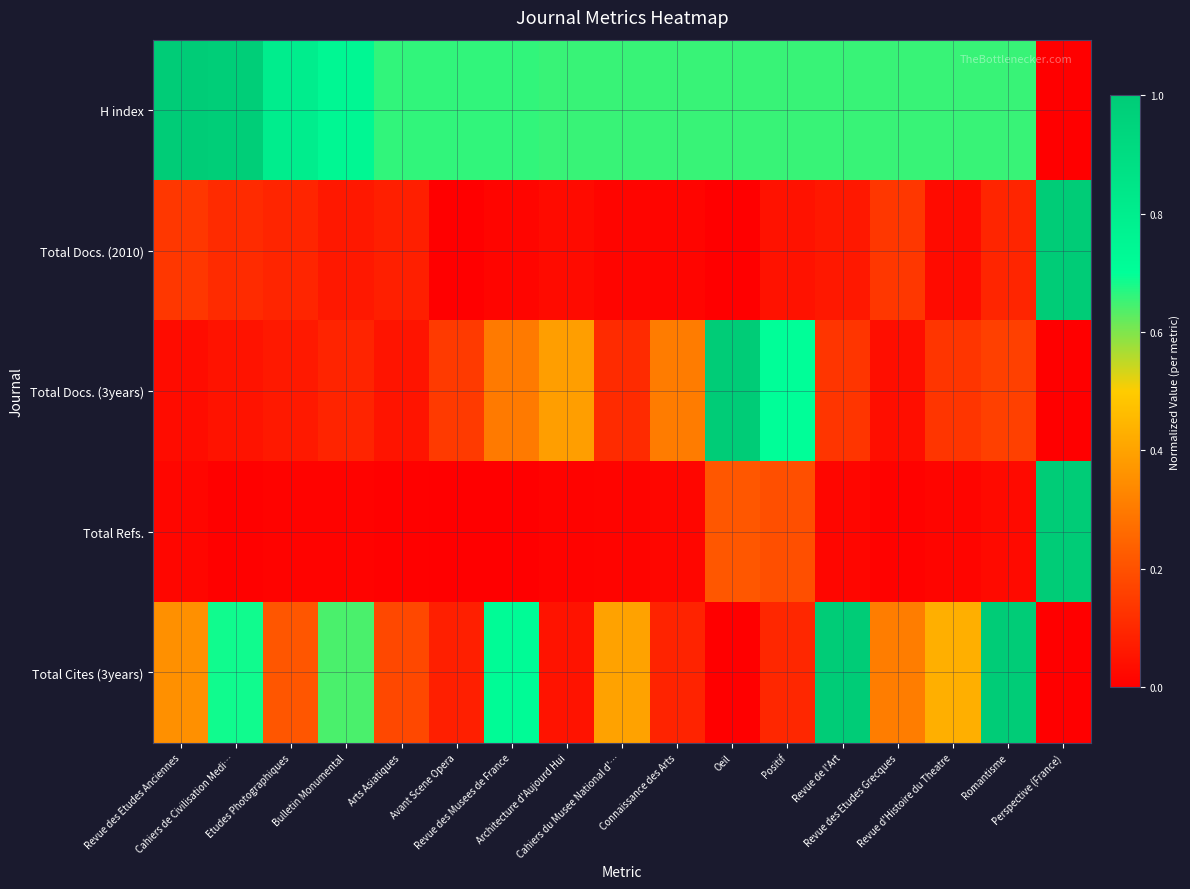

Reading left to right, transcribe all the data shown in this chart.

H index: Revue des Etudes Anciennes=1.0	Cahiers de Civilisation Medi…=1.0	Etudes Photographiques=0.8	Bulletin Monumental=0.7	Arts Asiatiques=0.7	Avant Scene Opera=0.7	Revue des Musees de France=0.7	Architecture d'Aujourd Hui=0.7	Cahiers du Musee National d'…=0.7	Connaissance des Arts=0.7	Oeil=0.7	Positif=0.7	Revue de l'Art=0.7	Revue des Etudes Grecques=0.7	Revue d'Histoire du Theatre=0.7	Romantisme=0.7	Perspective (France)=0.0
Total Docs. (2010): Revue des Etudes Anciennes=0.1	Cahiers de Civilisation Medi…=0.1	Etudes Photographiques=0.1	Bulletin Monumental=0.1	Arts Asiatiques=0.1	Avant Scene Opera=0.0	Revue des Musees de France=0.0	Architecture d'Aujourd Hui=0.0	Cahiers du Musee National d'…=0.0	Connaissance des Arts=0.0	Oeil=0.0	Positif=0.0	Revue de l'Art=0.1	Revue des Etudes Grecques=0.1	Revue d'Histoire du Theatre=0.0	Romantisme=0.1	Perspective (France)=1.0
Total Docs. (3years): Revue des Etudes Anciennes=0.0	Cahiers de Civilisation Medi…=0.0	Etudes Photographiques=0.1	Bulletin Monumental=0.1	Arts Asiatiques=0.1	Avant Scene Opera=0.1	Revue des Musees de France=0.3	Architecture d'Aujourd Hui=0.4	Cahiers du Musee National d'…=0.1	Connaissance des Arts=0.3	Oeil=1.0	Positif=0.7	Revue de l'Art=0.1	Revue des Etudes Grecques=0.0	Revue d'Histoire du Theatre=0.1	Romantisme=0.2	Perspective (France)=0.0
Total Refs.: Revue des Etudes Anciennes=0.0	Cahiers de Civilisation Medi…=0.0	Etudes Photographiques=0.0	Bulletin Monumental=0.0	Arts Asiatiques=0.0	Avant Scene Opera=0.0	Revue des Musees de France=0.0	Architecture d'Aujourd Hui=0.0	Cahiers du Musee National d'…=0.0	Connaissance des Arts=0.0	Oeil=0.2	Positif=0.2	Revue de l'Art=0.0	Revue des Etudes Grecques=0.0	Revue d'Histoire du Theatre=0.0	Romantisme=0.0	Perspective (France)=1.0
Total Cites (3years): Revue des Etudes Anciennes=0.4	Cahiers de Civilisation Medi…=0.7	Etudes Photographiques=0.2	Bulletin Monumental=0.6	Arts Asiatiques=0.2	Avant Scene Opera=0.1	Revue des Musees de France=0.7	Architecture d'Aujourd Hui=0.0	Cahiers du Musee National d'…=0.4	Connaissance des Arts=0.1	Oeil=0.0	Positif=0.1	Revue de l'Art=1.0	Revue des Etudes Grecques=0.3	Revue d'Histoire du Theatre=0.4	Romantisme=1.0	Perspective (France)=0.0